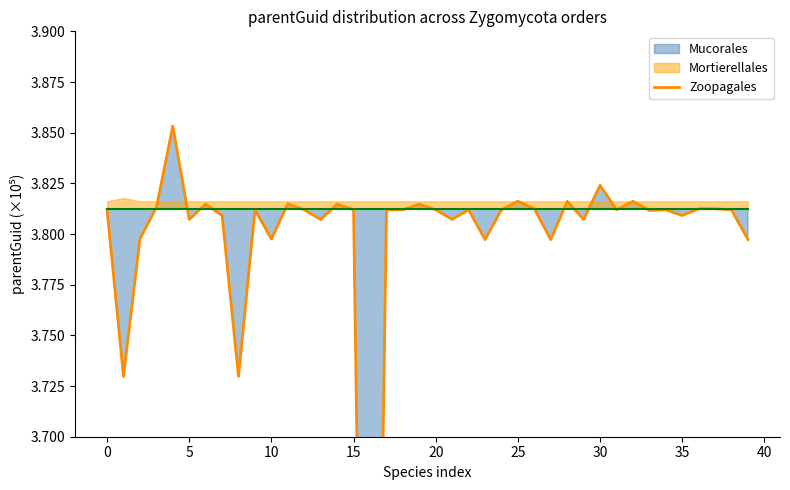

What is the difference between the maximum and minimum values?

0.6